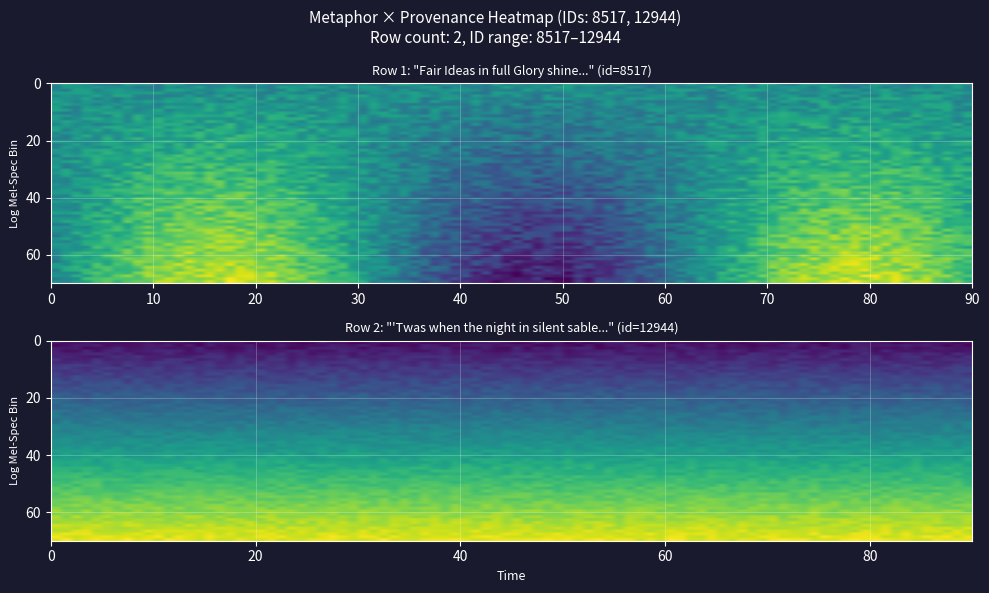

How many Fair Ideas in full Glory shine row values are between 8517 and 12944?

2